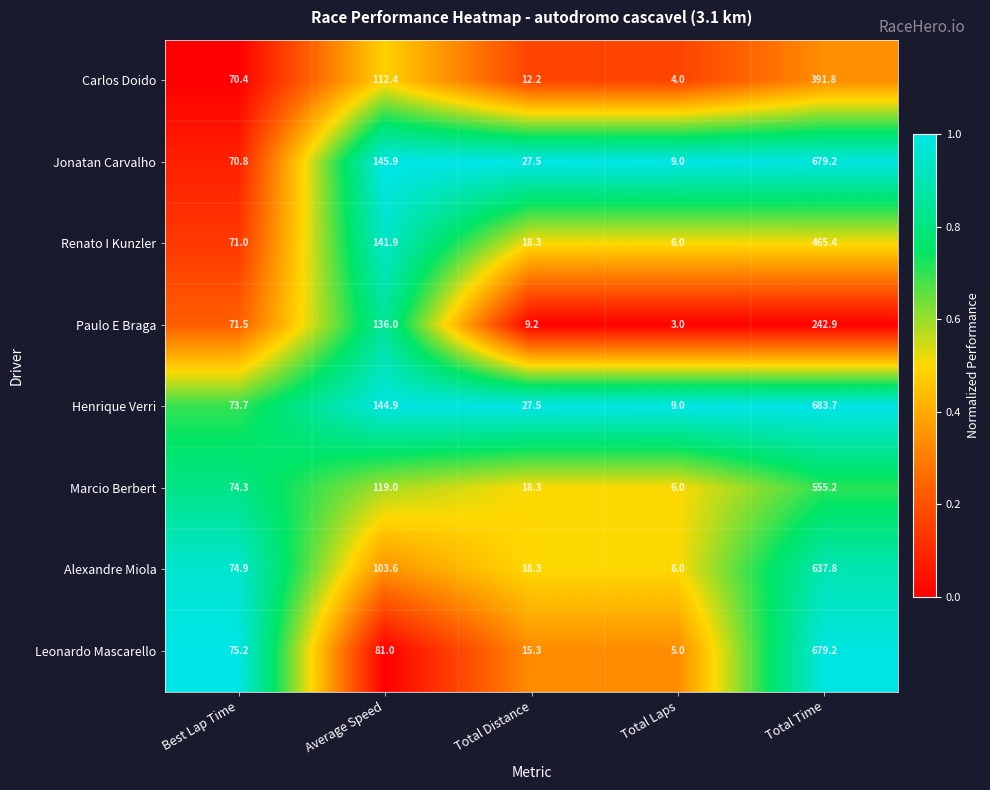

Which series changed the most between Best Lap Time and Total Distance?

Paulo E Braga